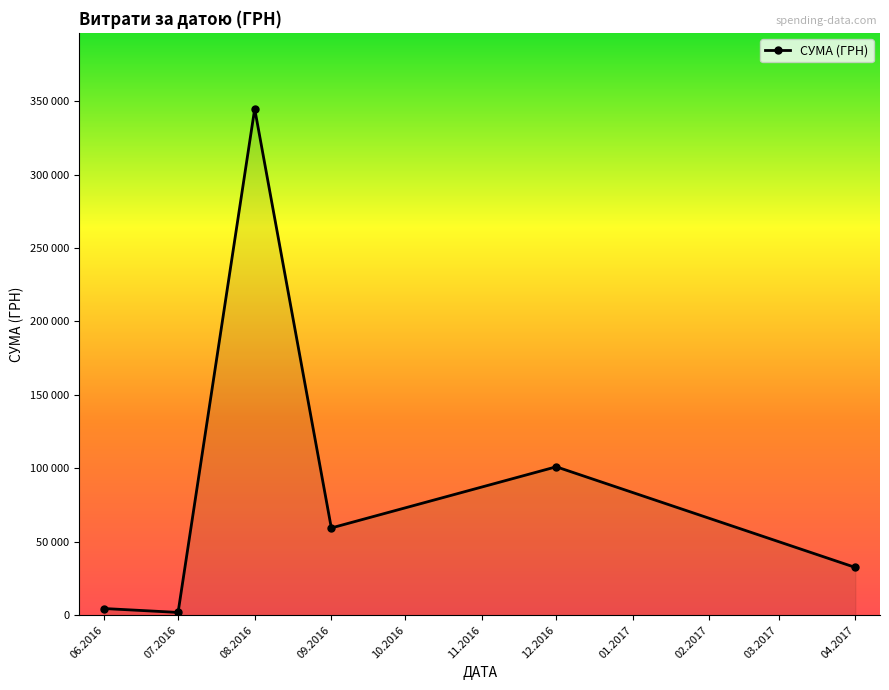

Which label corresponds to the largest value in the chart?

08.2016